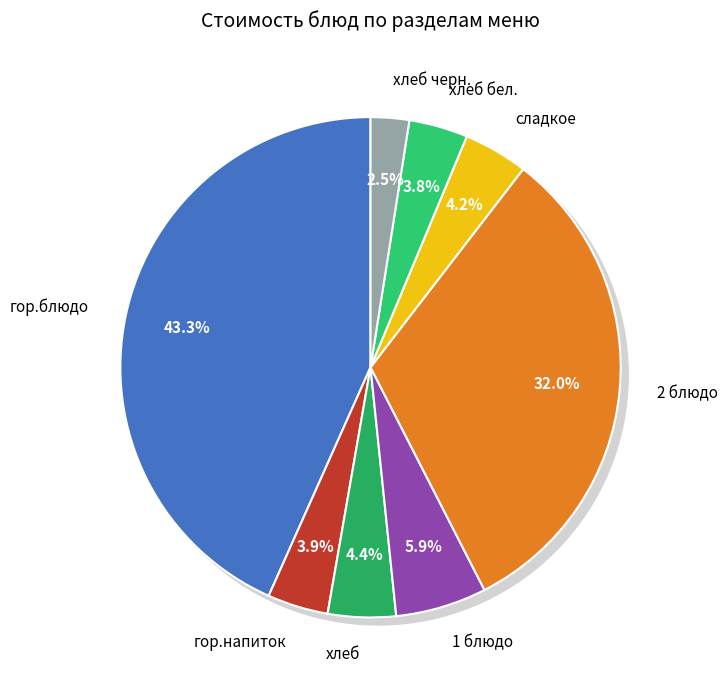

What is the total percentage of хлеб бел. and 1 блюдо?

9.7%